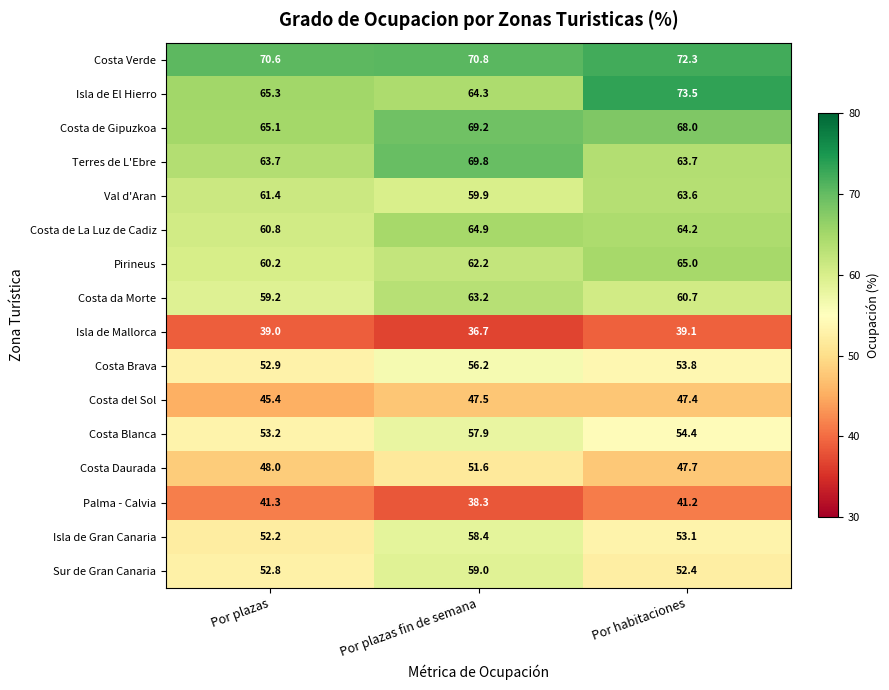

At which category is the sum across all series the highest?

Por plazas fin de semana